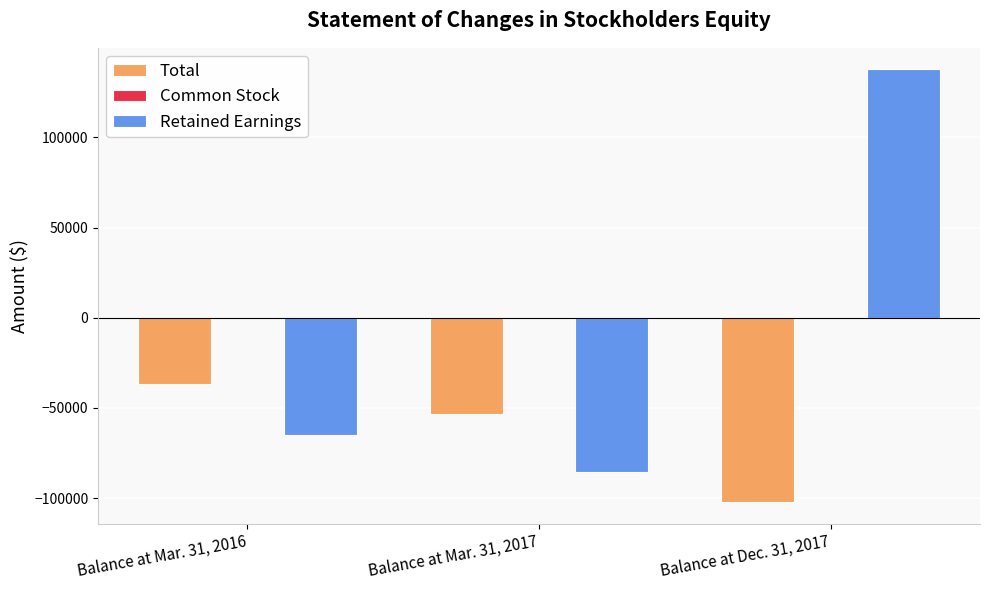

What is the maximum value shown in the chart?

137671